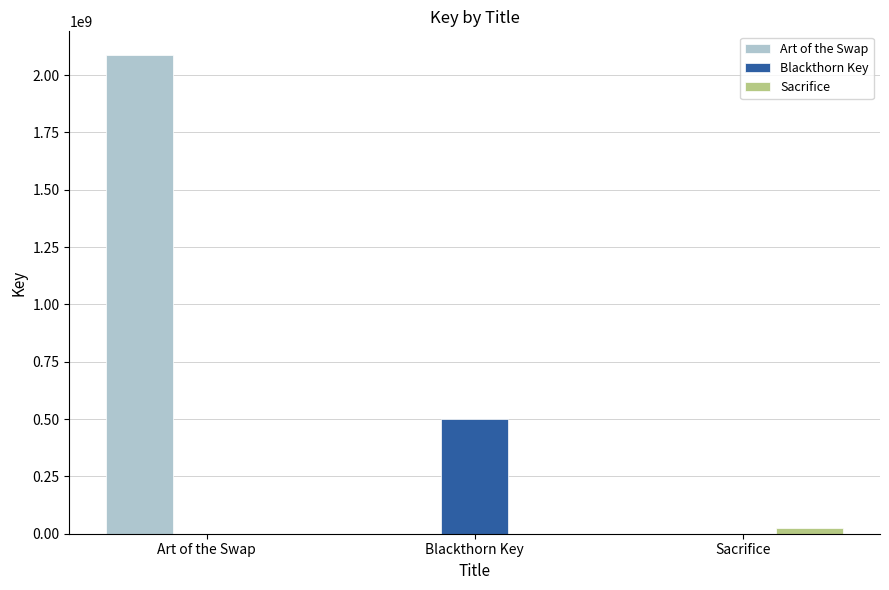

What is the total value across all series at Art of the Swap?

2086623886